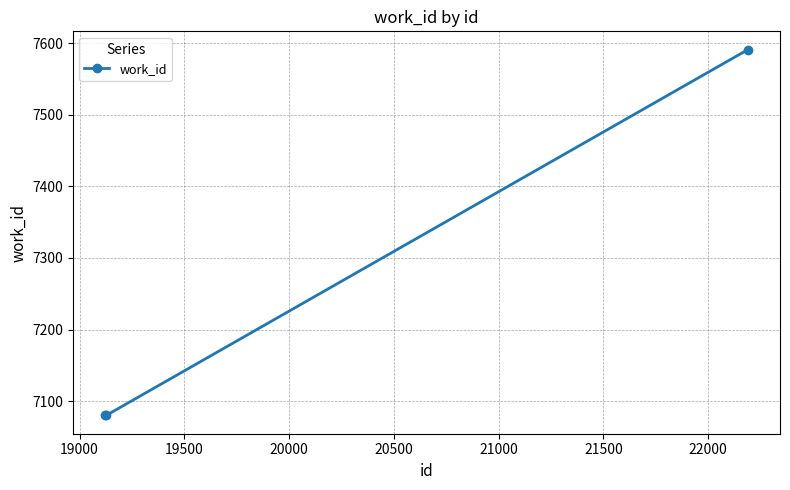

What is the average value?

7250